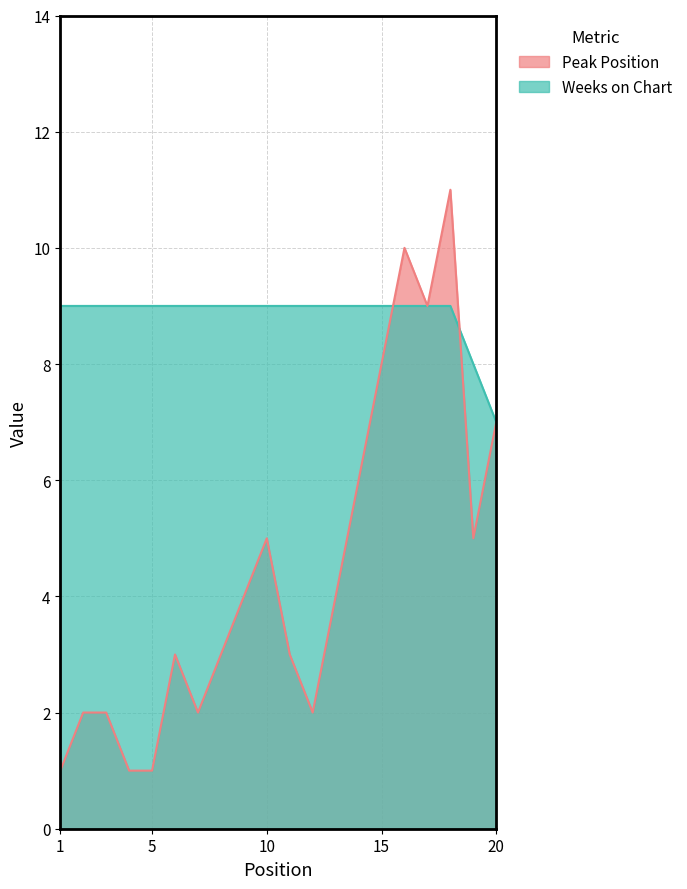

Which series has the largest total across all categories?

Weeks on Chart